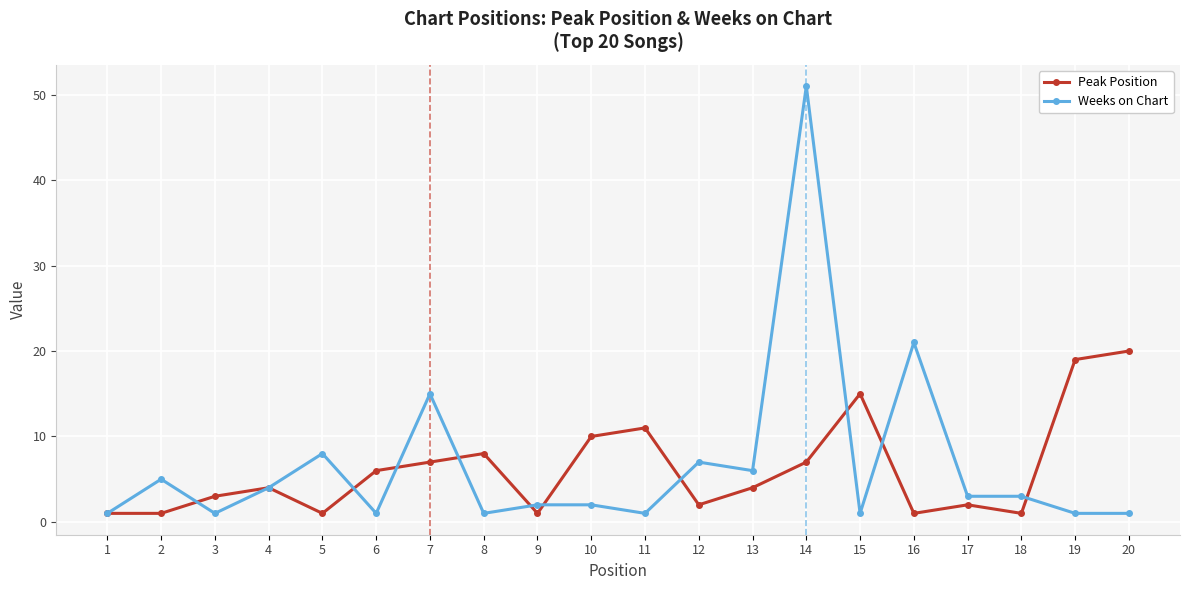

What is the minimum value for Peak Position?

1